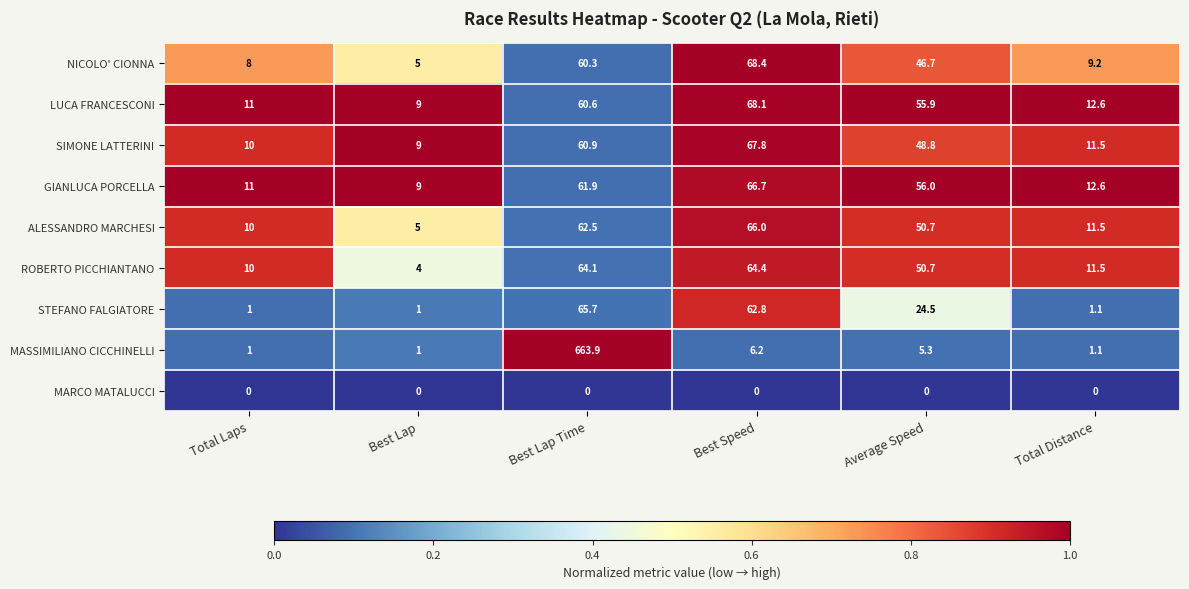

Which series has the widest spread of values?

MASSIMILIANO CICCHINELLI